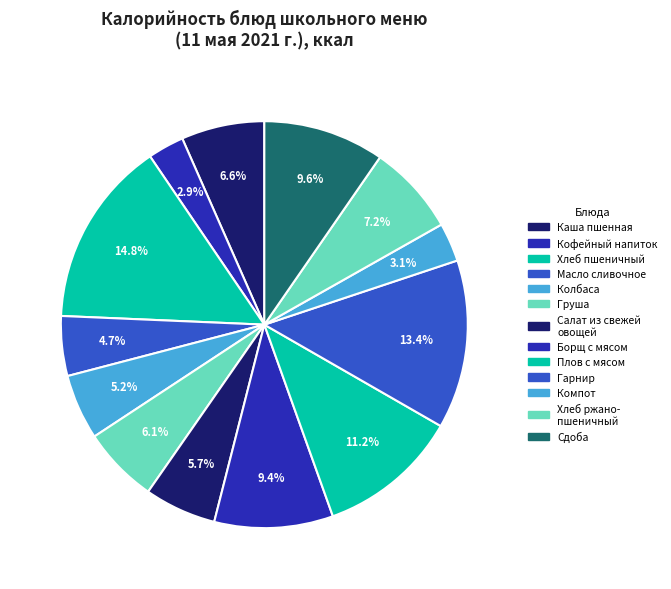

How many segments does this pie chart have?

13